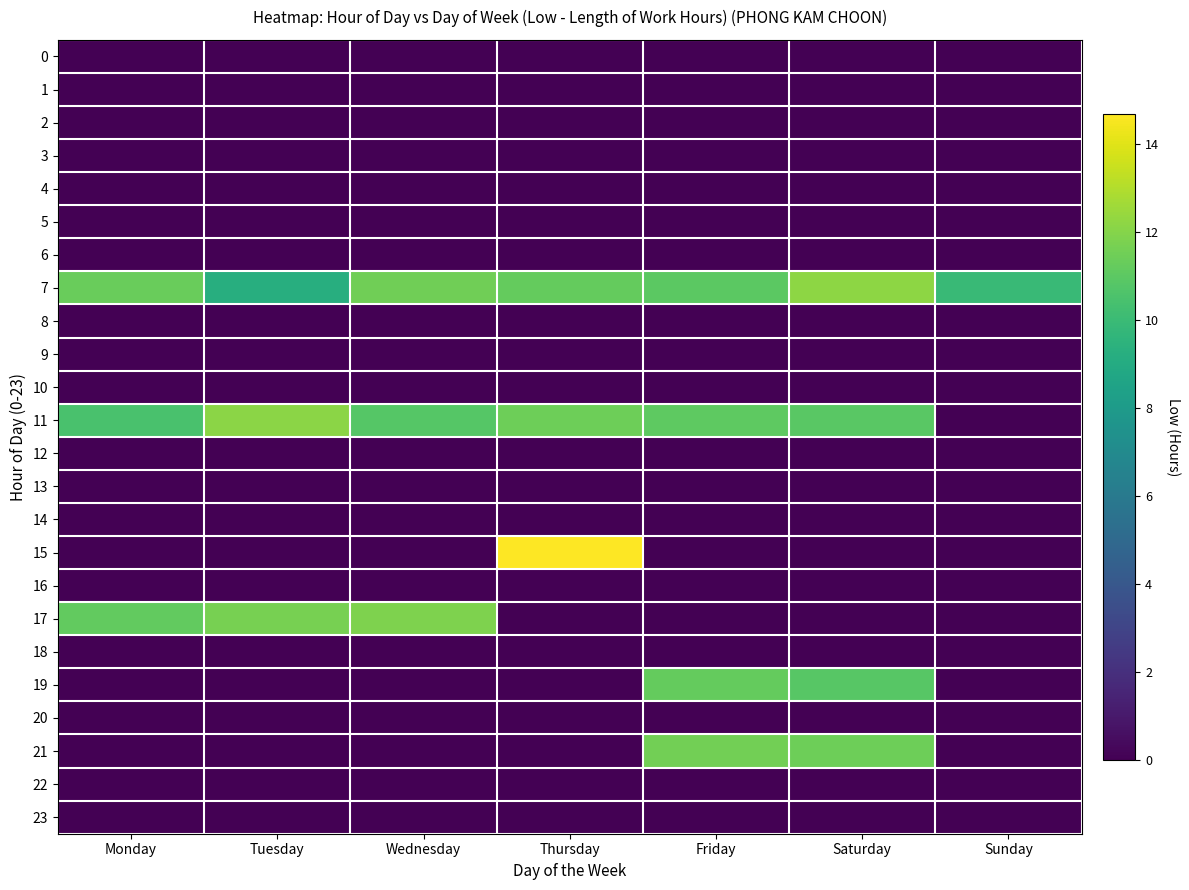

Which has a higher value, Friday or Sunday?

Friday